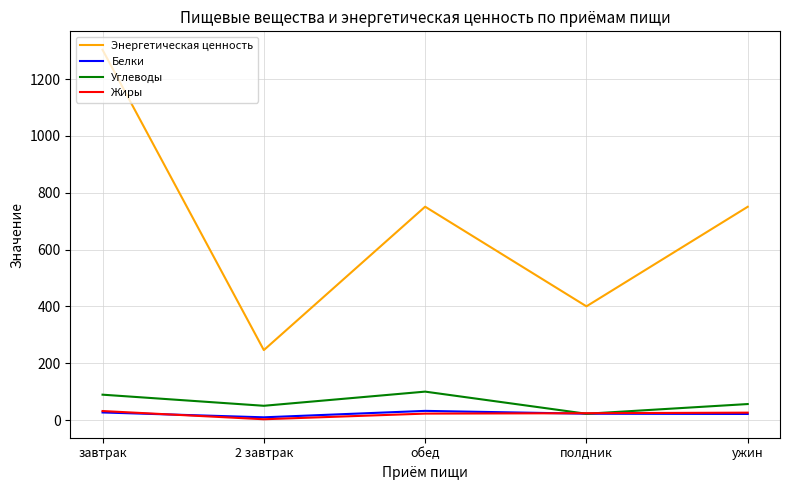

What is the spread (max minus min) of values at ужин?

729.0